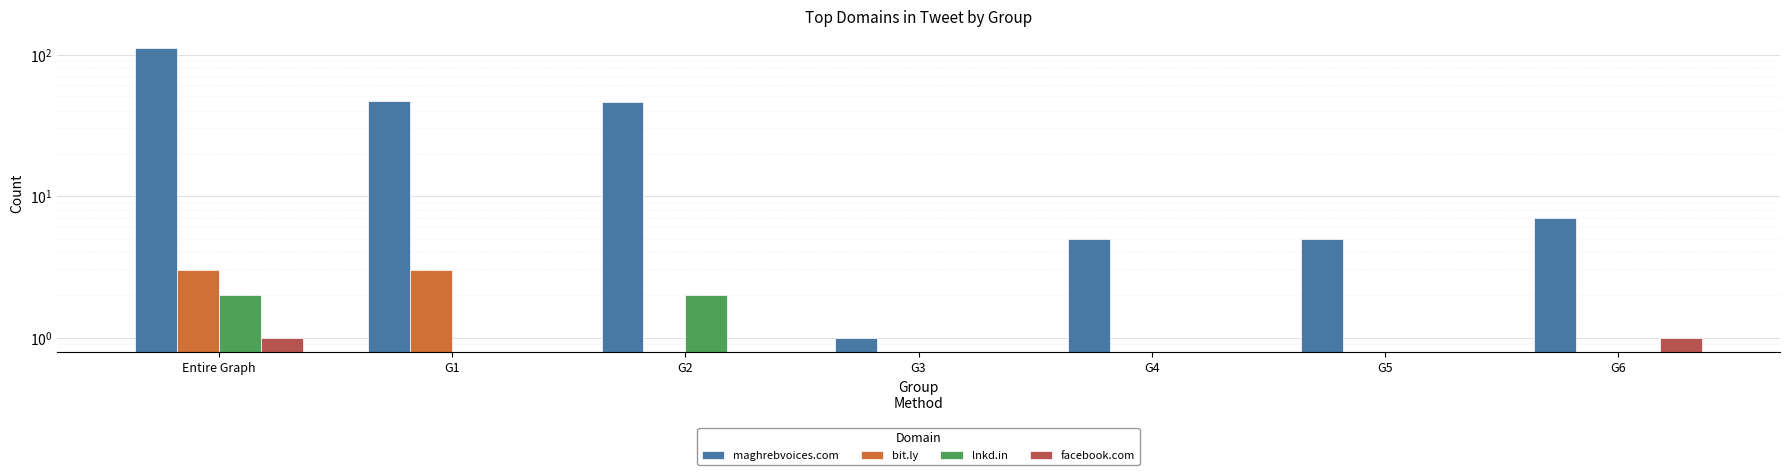

The maghrebvoices.com series shows 22 at G2. True or false?

False